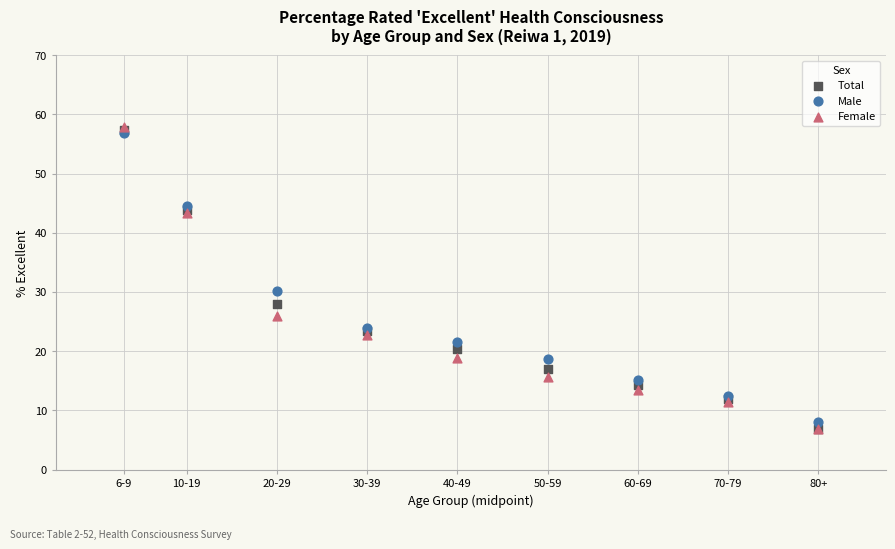

Which series has the largest Y range (max minus min)?

Female